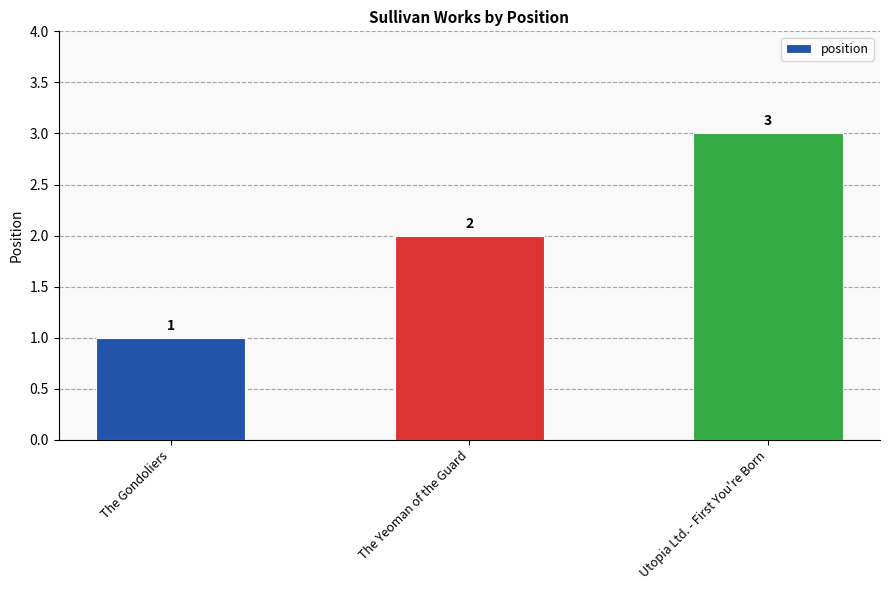

Rank the categories by value from highest to lowest.

Utopia Ltd. - First You're Born, The Yeoman of the Guard, The Gondoliers